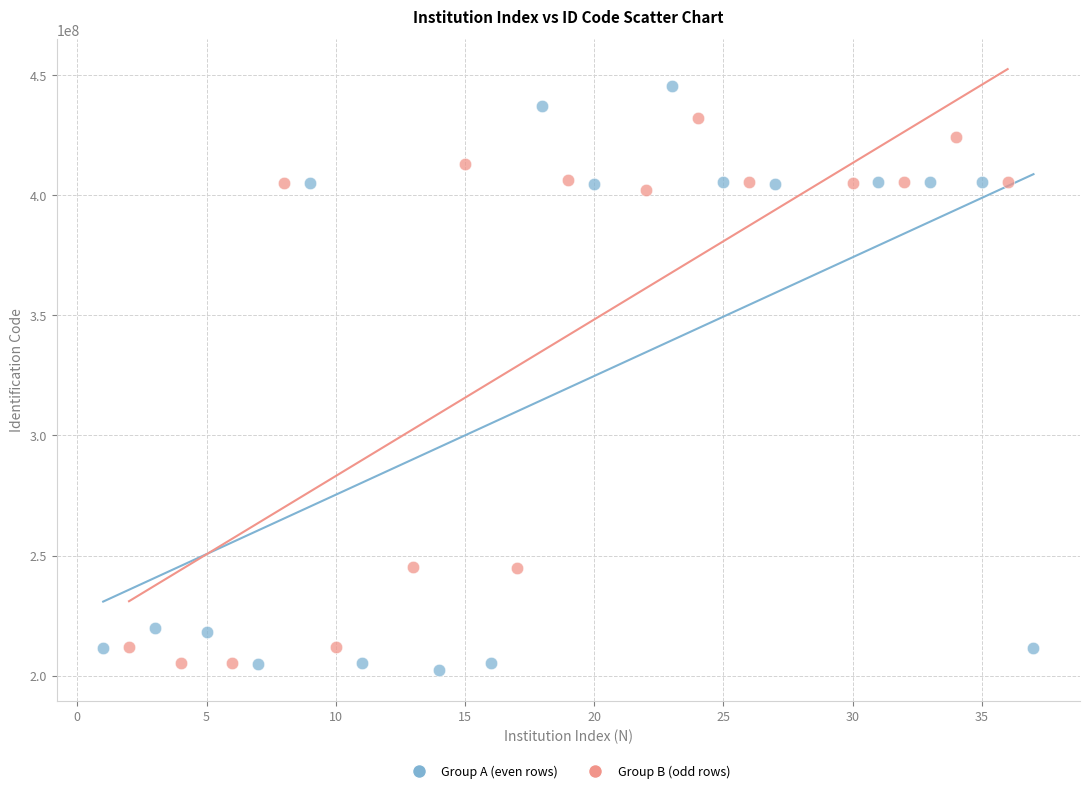

What are all the series names shown in the legend?

Group A (even rows), Group B (odd rows)